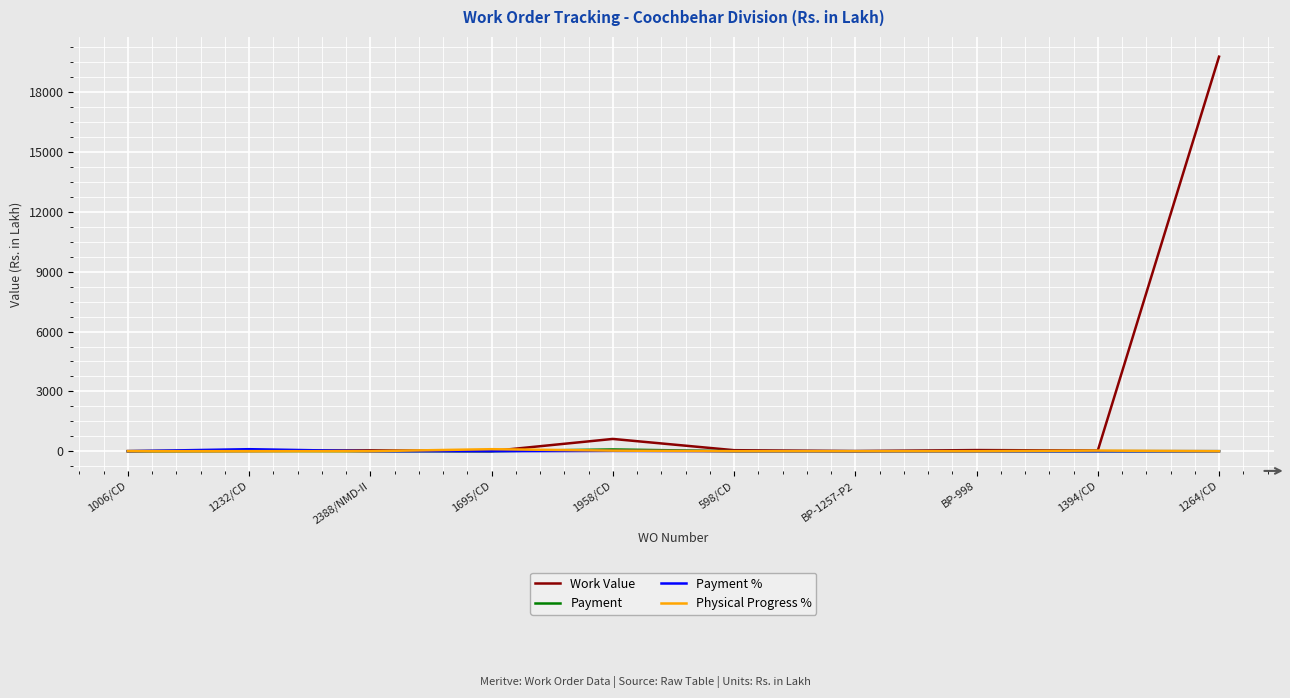

What is the difference between the highest and lowest values at 1394/CD?

32.4